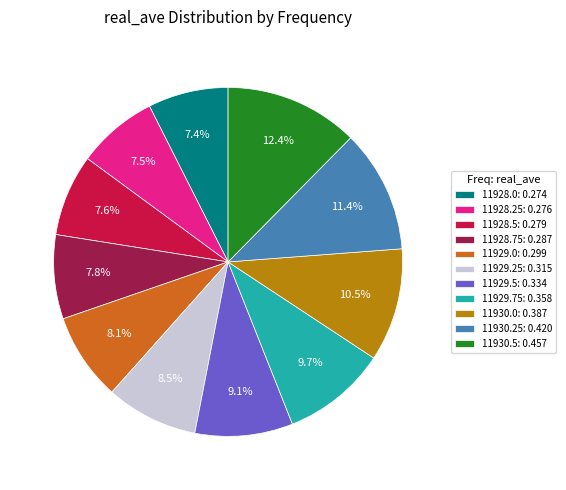

Is there a majority slice in this chart?

No